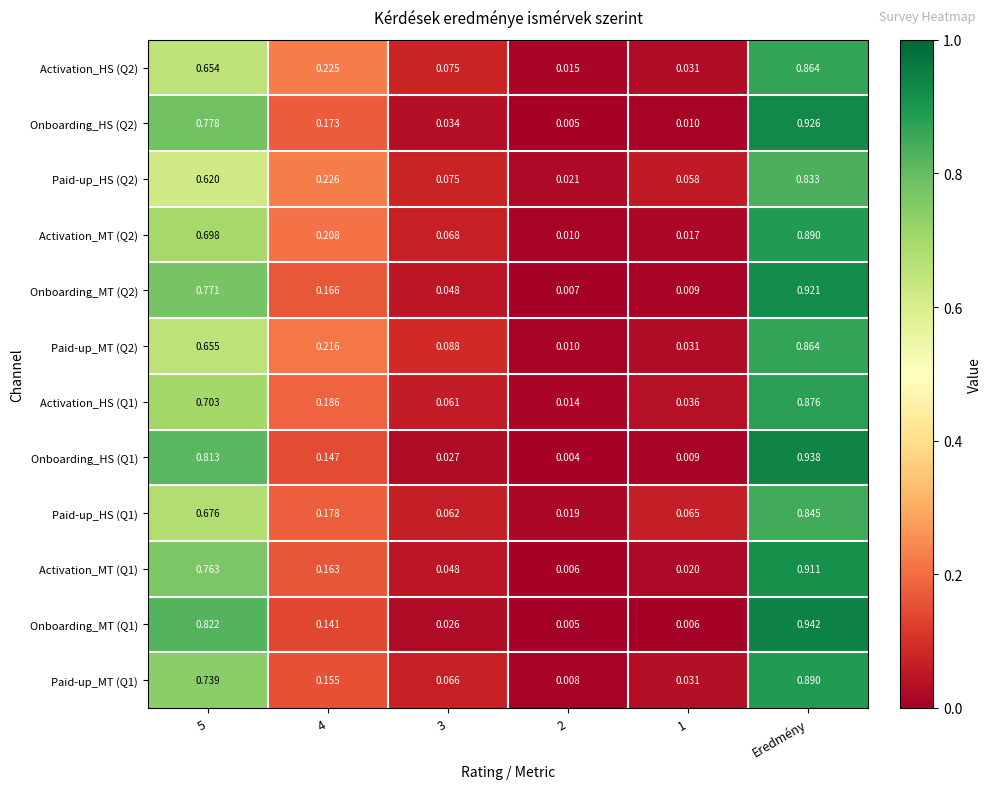

At which category is the sum across all series the highest?

Eredmény